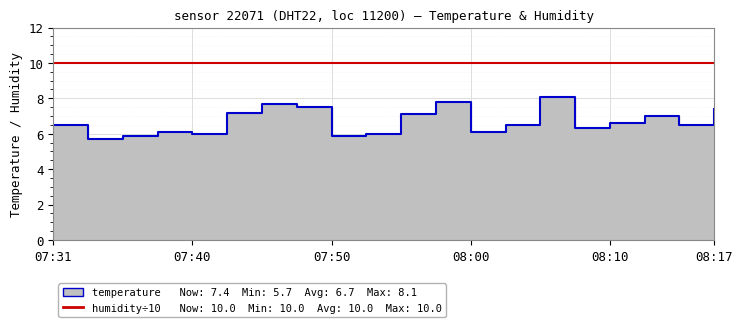

Read the value at 08:10.

6.6